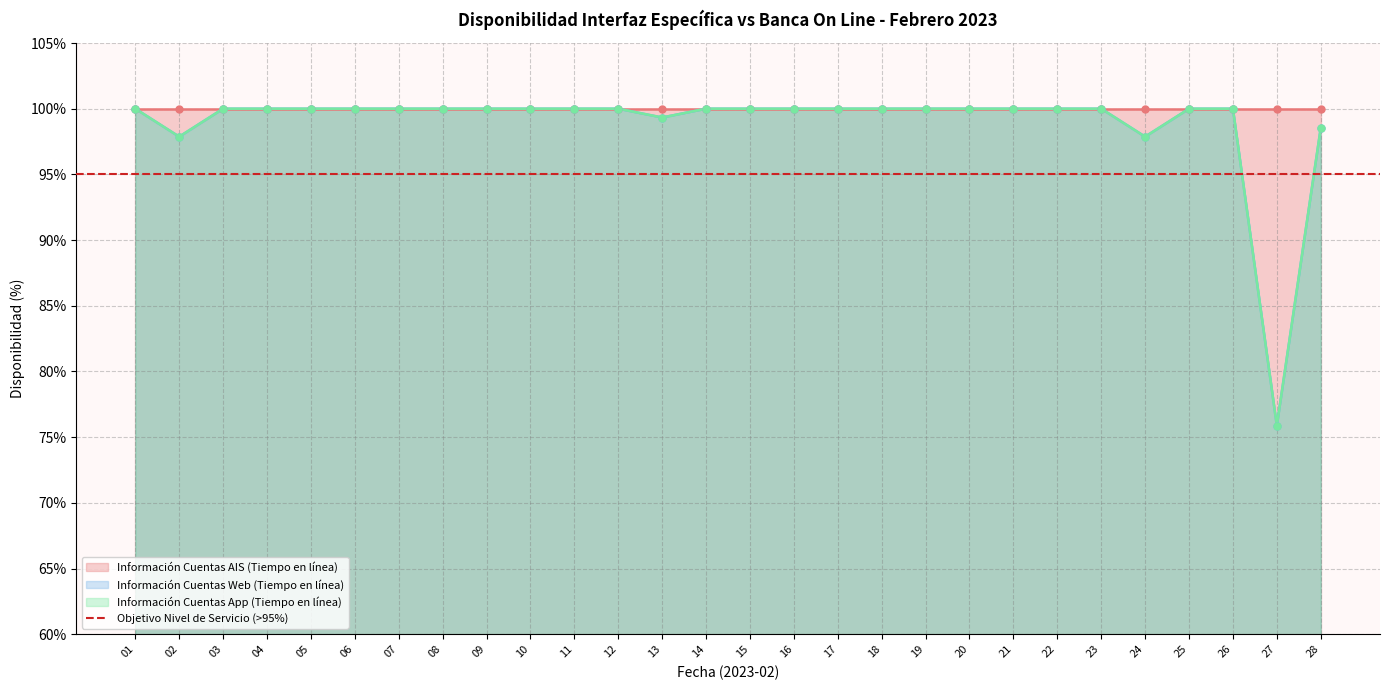

At which category is the sum across all series the highest?

01